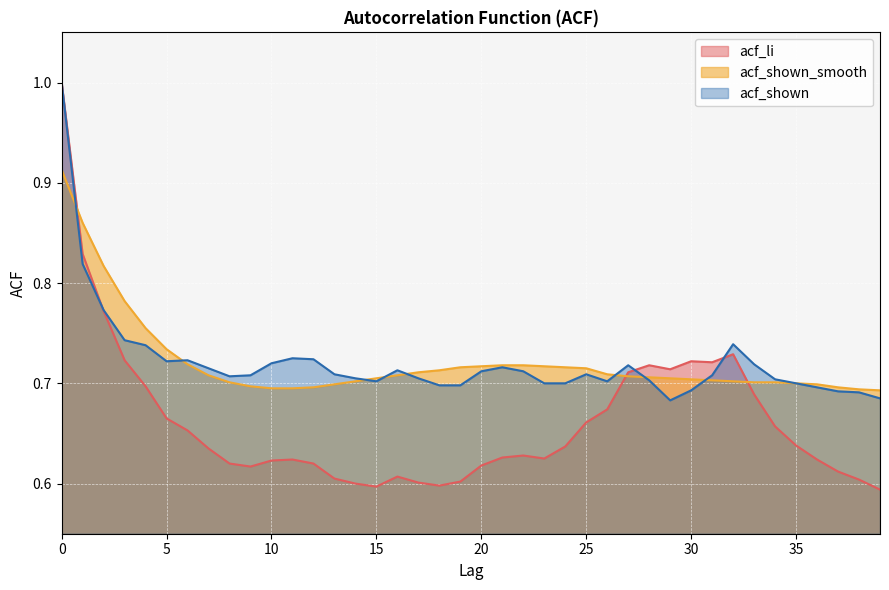

What are all the series names shown in the legend?

acf_li, acf_shown_smooth, acf_shown